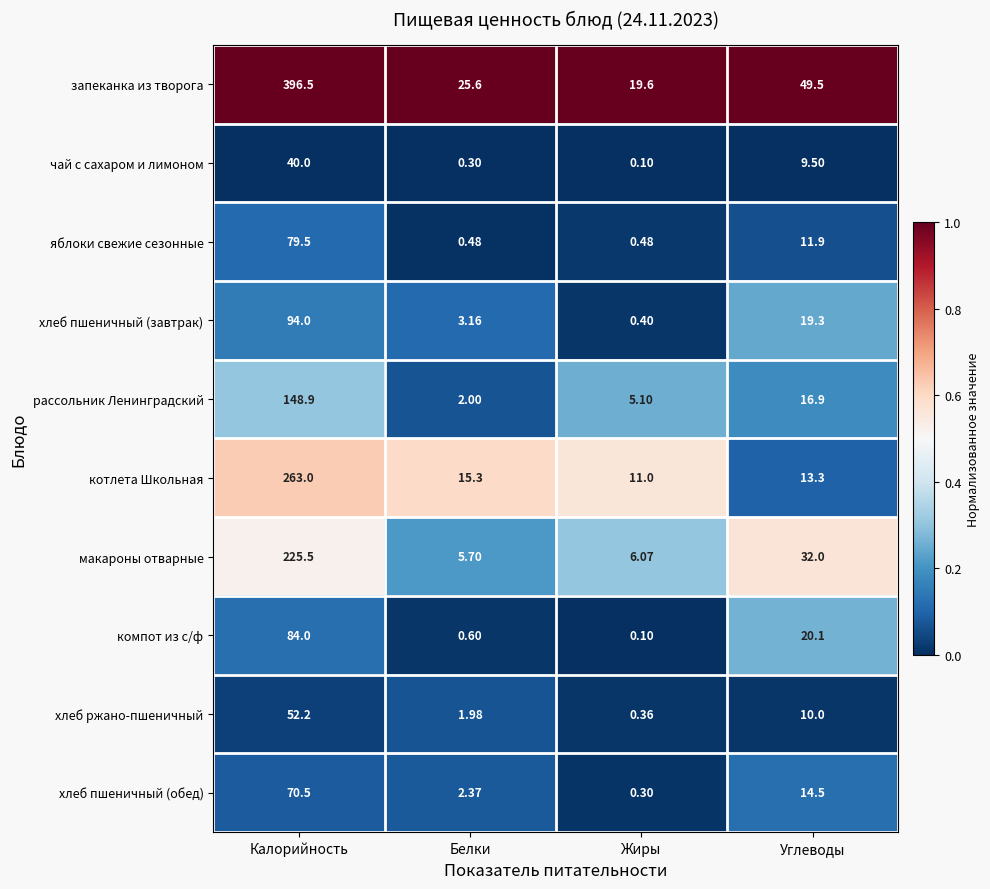

Which series has the widest spread of values?

запеканка из творога